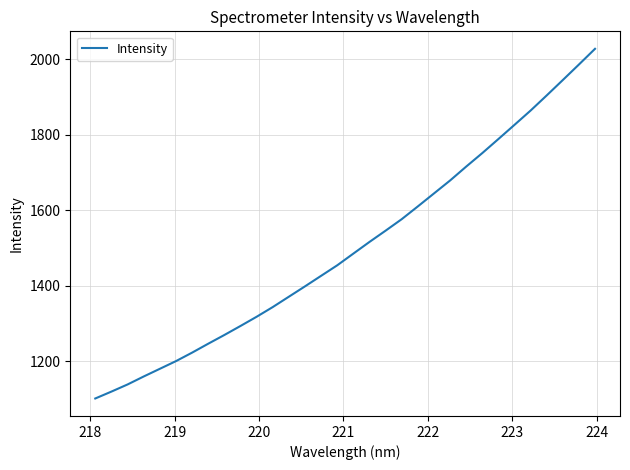

What is the smallest value displayed?

1101.8